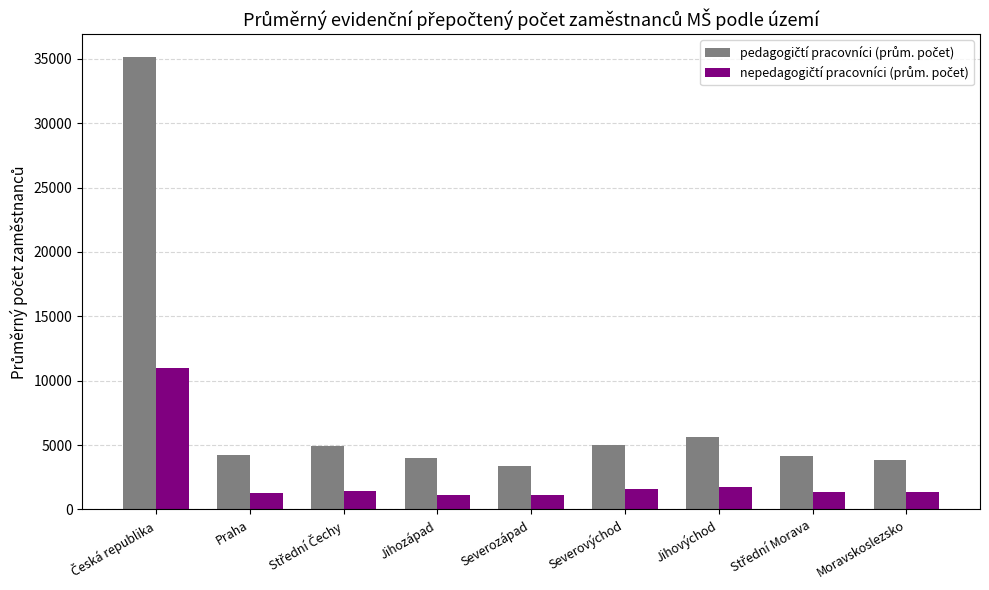

How many bars are there in each group?

2